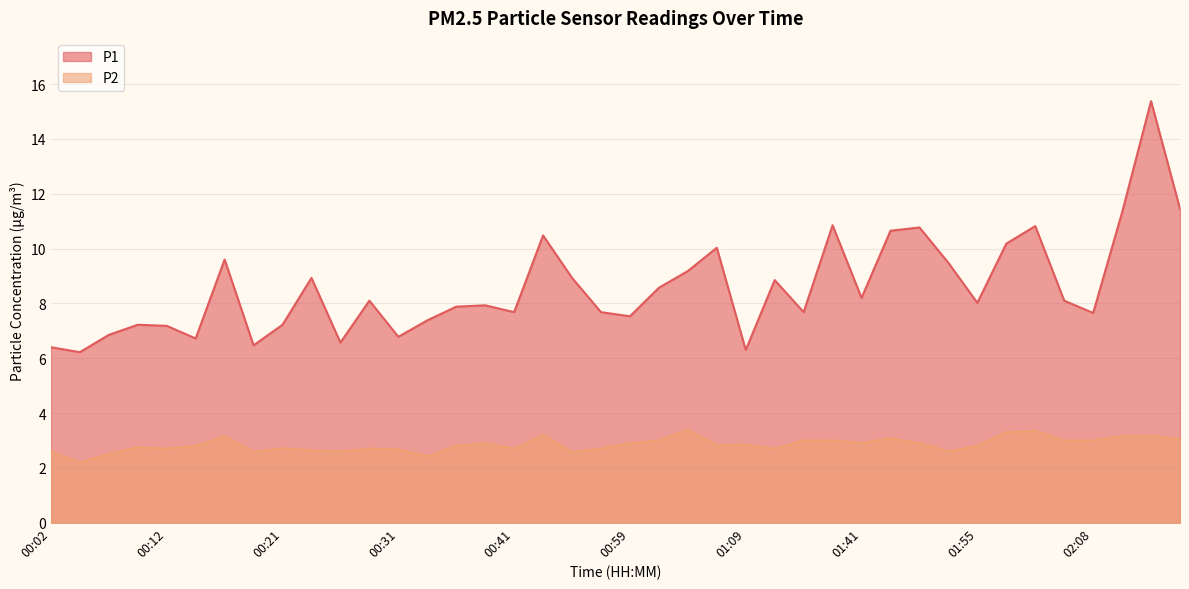

How many interior local peaks does the P2 series have?

10